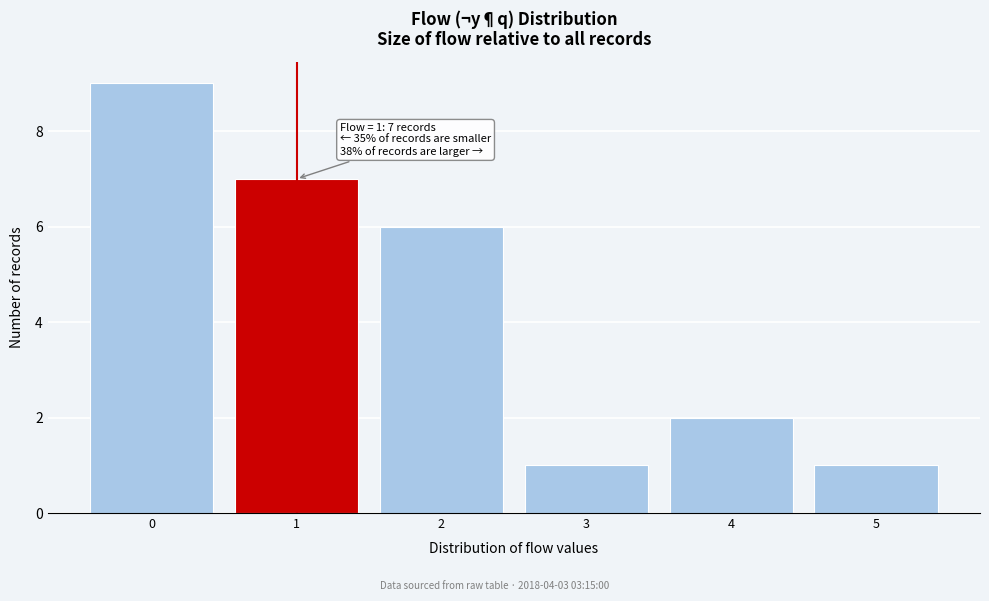

Which range on the x-axis has the tallest bar?

-0.5 to 0.5